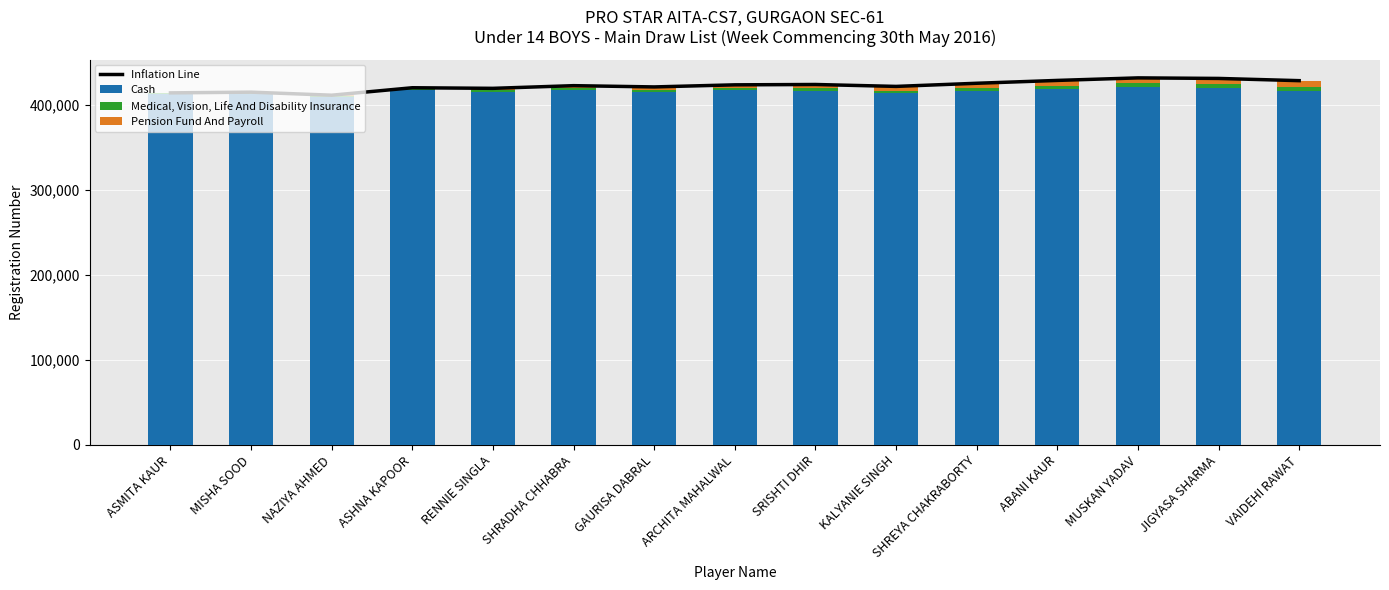

Which category has the highest value in the Pension Fund And Payroll series?

VAIDEHI RAWAT